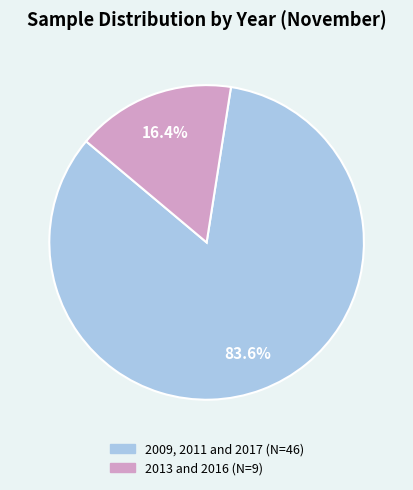

What is the total percentage of 2009, 2011 and 2017 and 2013 and 2016?

100.0%